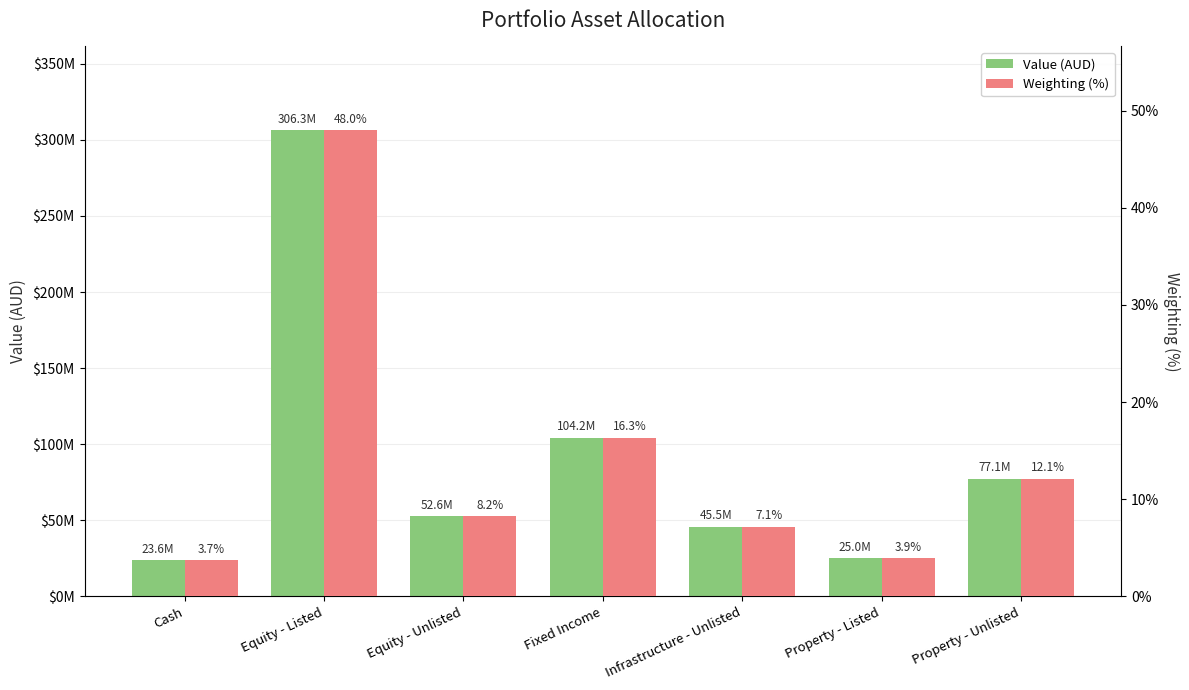

At how many categories does at least one series exceed 58657719?

3